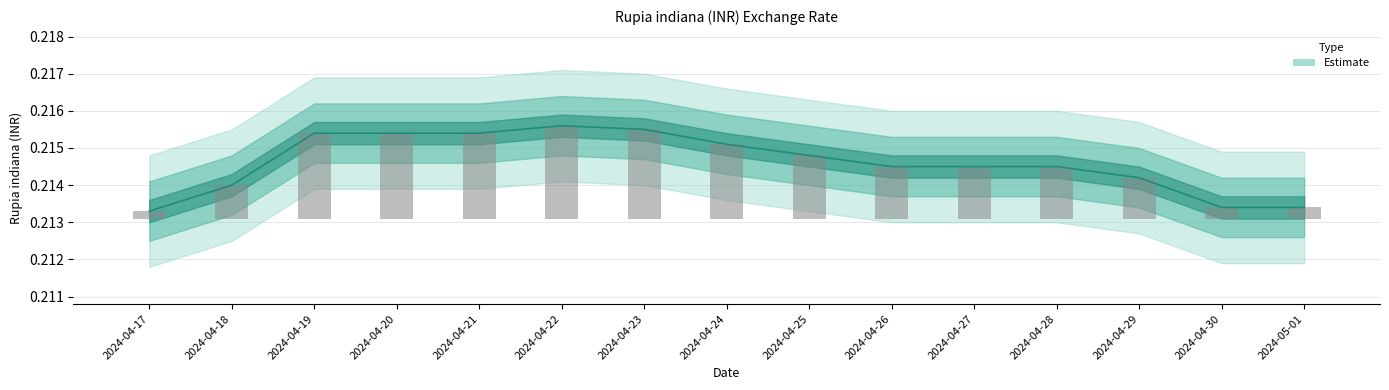

Reading right to left, transcribe all the data shown in this chart.

0.2	0.2	0.2	0.2	0.2	0.2	0.2	0.2	0.2	0.2	0.2	0.2	0.2	0.2	0.2